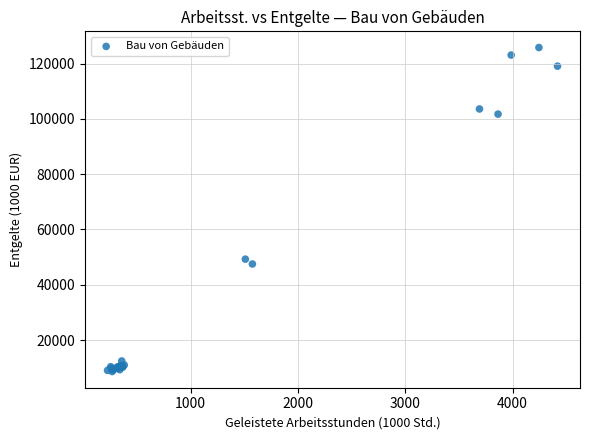

What Y value in the scatter plot is closest to 67209?

49267.2